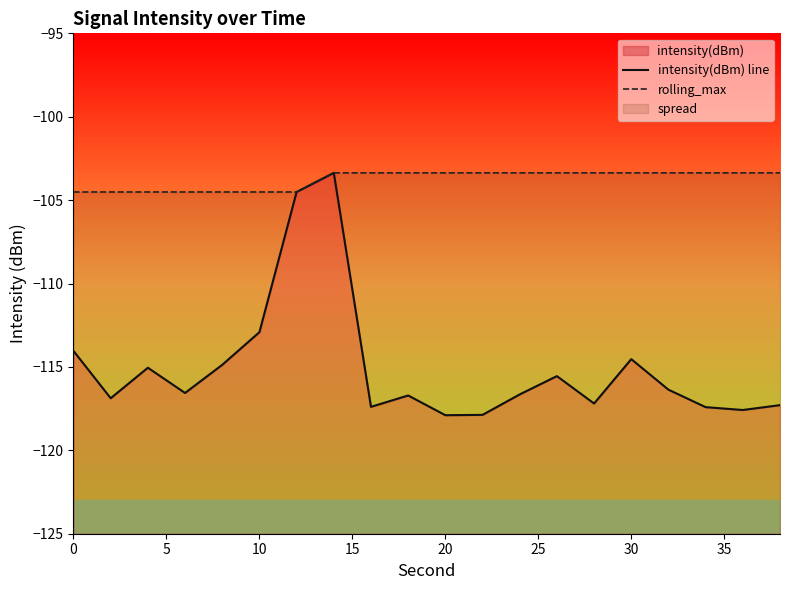

True or false: intensity(dBm) has a value of -24.3 at 0.

False